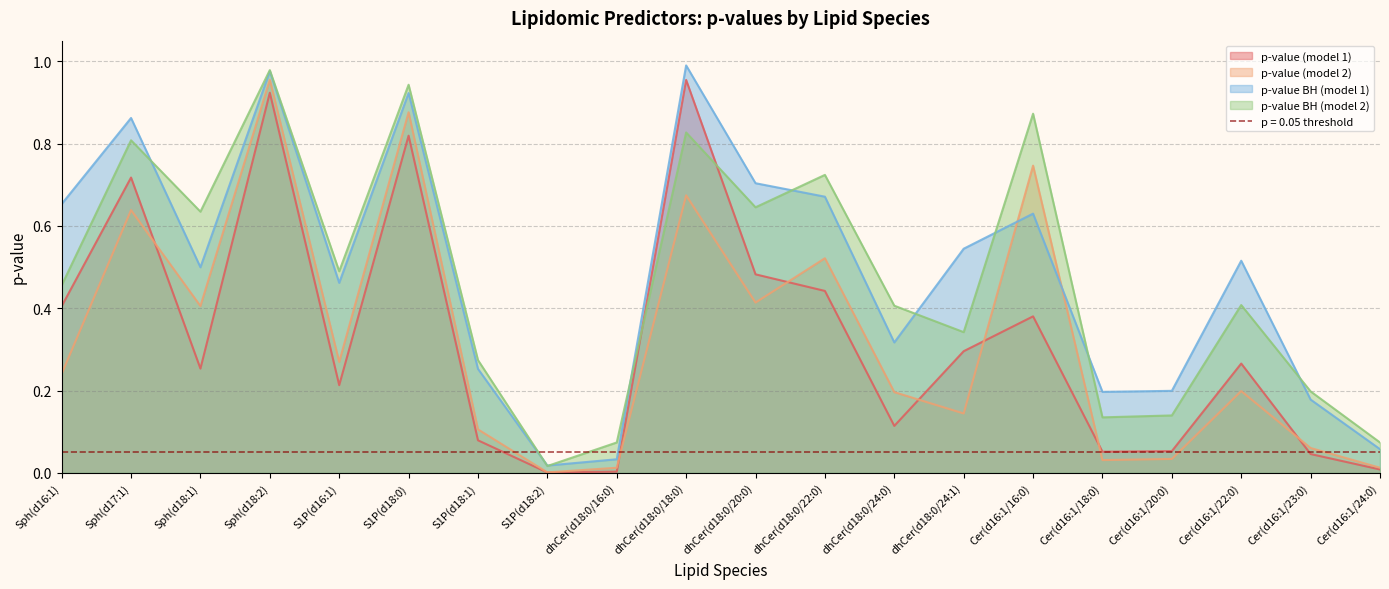

At which category is the sum across all series the highest?

Sph(d18:2)